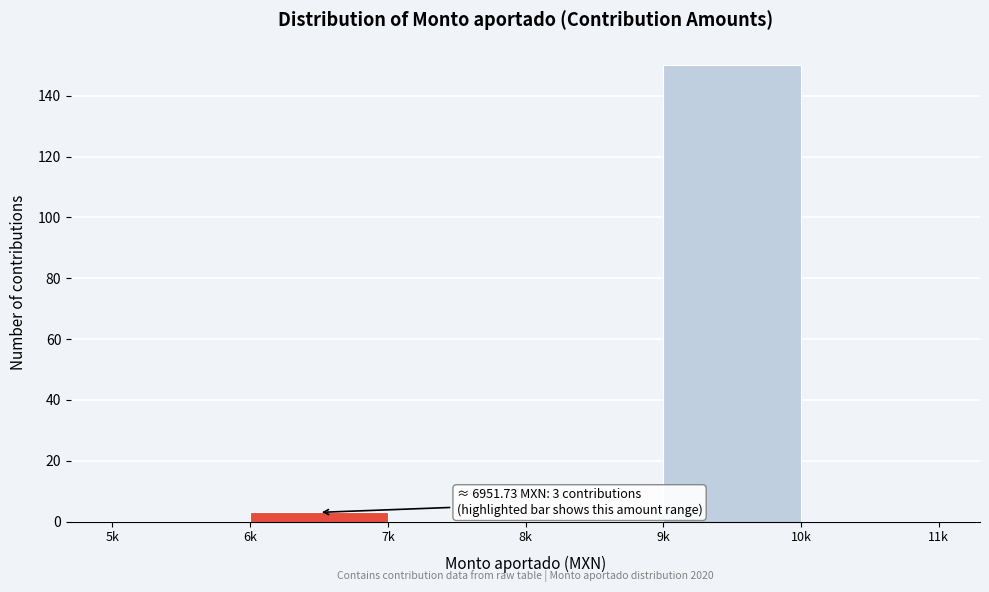

Reading left to right, transcribe all the data shown in this chart.

5k=0	6k=3	7k=0	8k=0	9k=150	10k=0